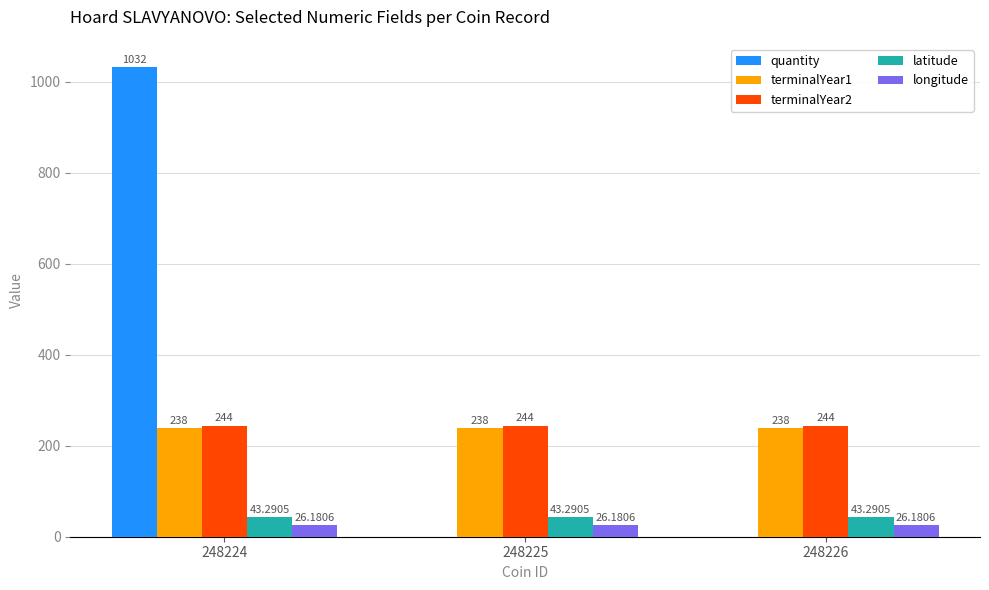

How many distinct data groups are displayed?

5